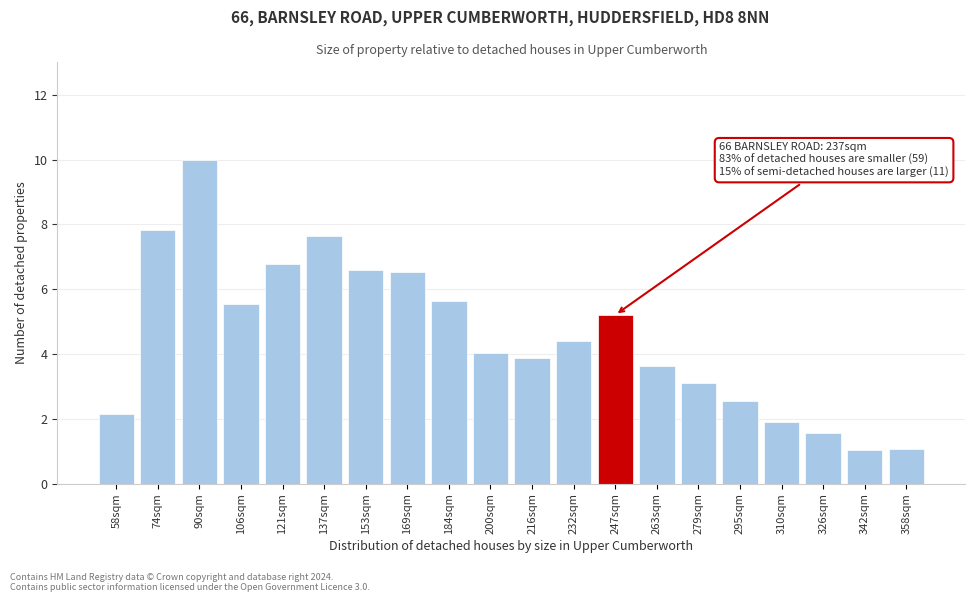

Reading left to right, list all the values displayed in this chart.

2.2	7.8	10.0	5.5	6.8	7.6	6.6	6.5	5.7	4.0	3.9	4.4	5.2	3.6	3.1	2.5	1.9	1.6	1.1	1.1